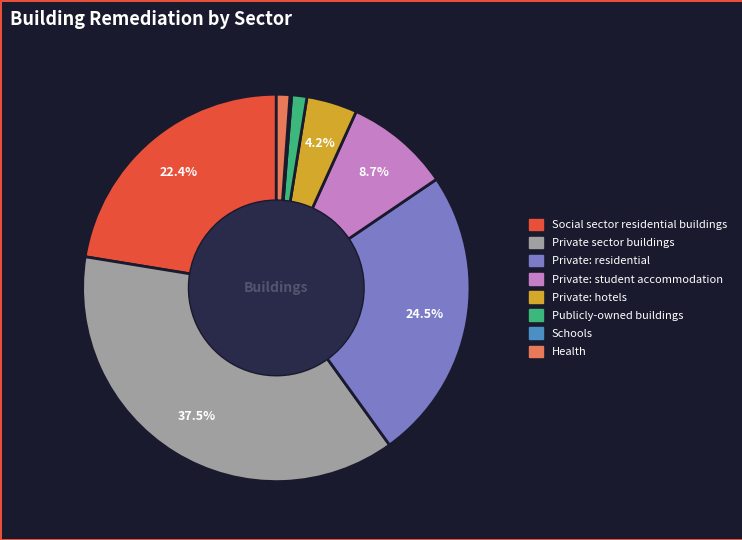

Do Private: hotels and Private: student accommodation together represent more than half of the pie?

No